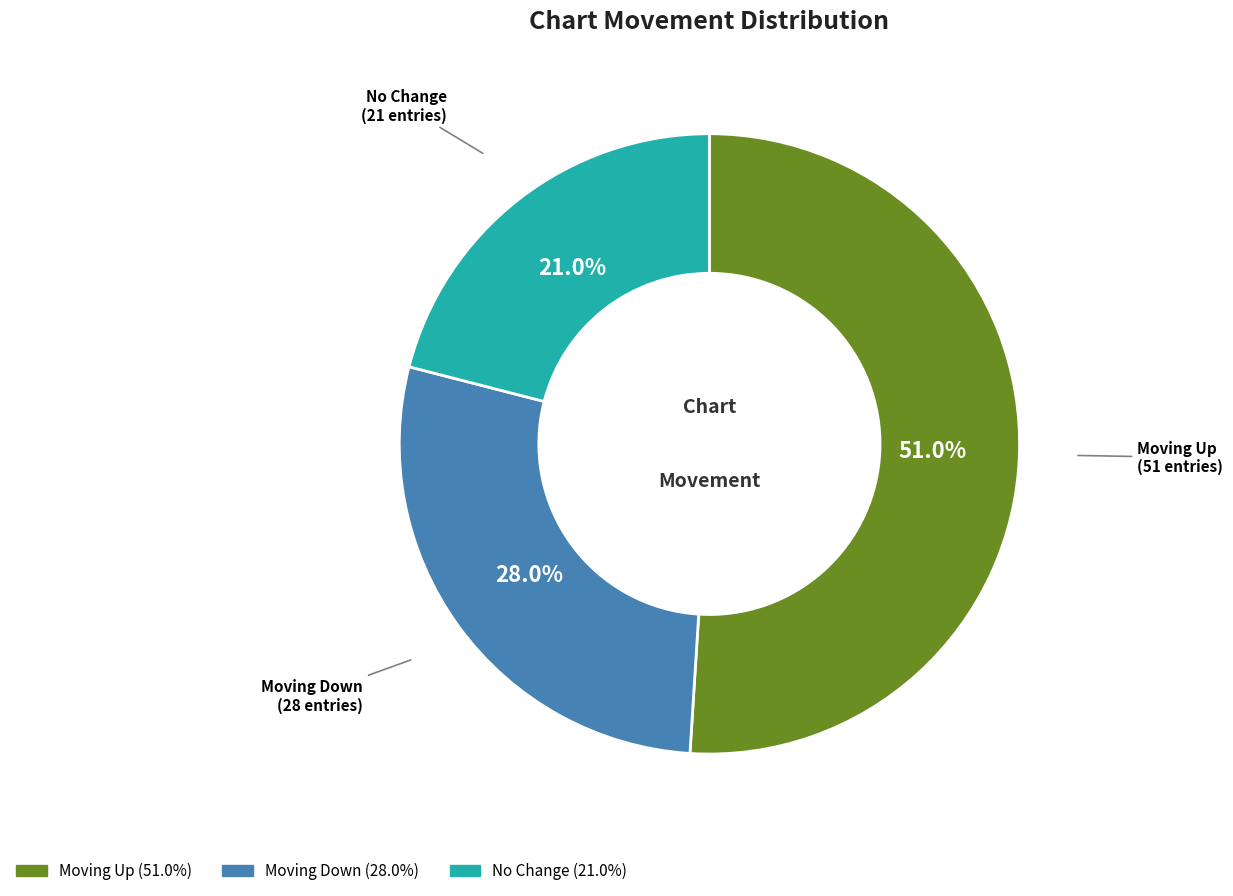

Is there any slice that represents more than half of the pie?

Yes